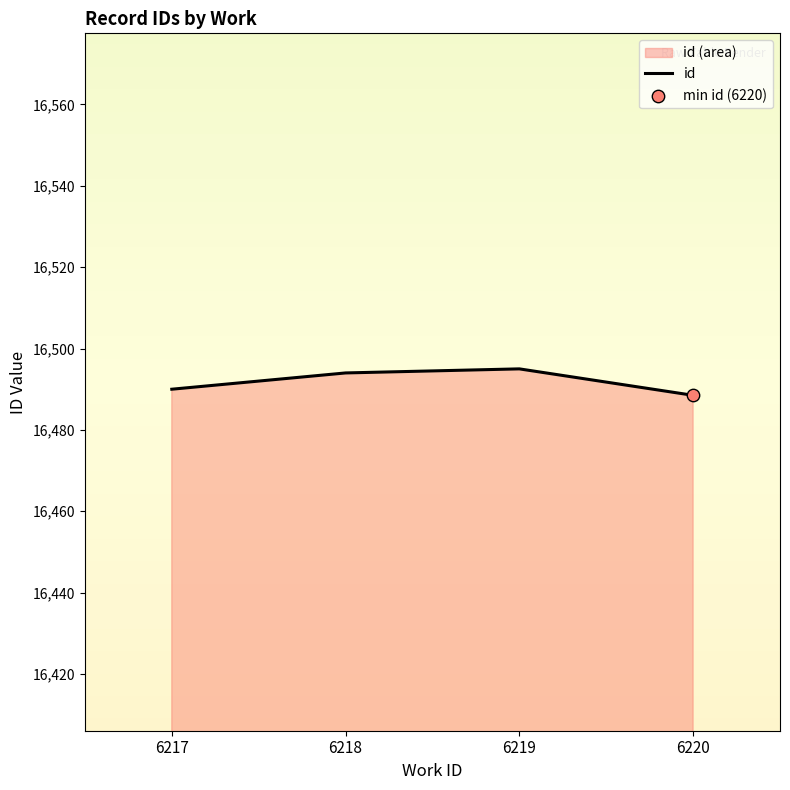

Which has a higher value, 6220 or 6219?

6219